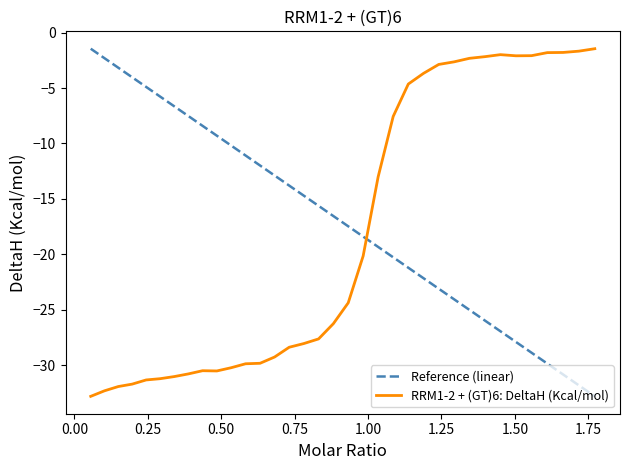

Does the chart have visible grid lines?

No